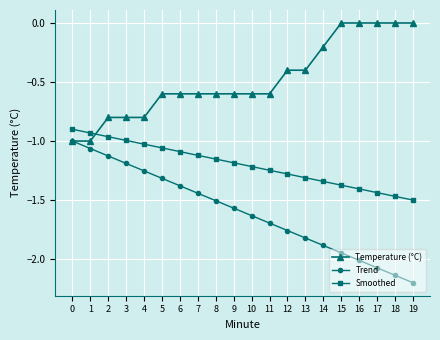

True or false: Trend and Smoothed cross at least once.

False